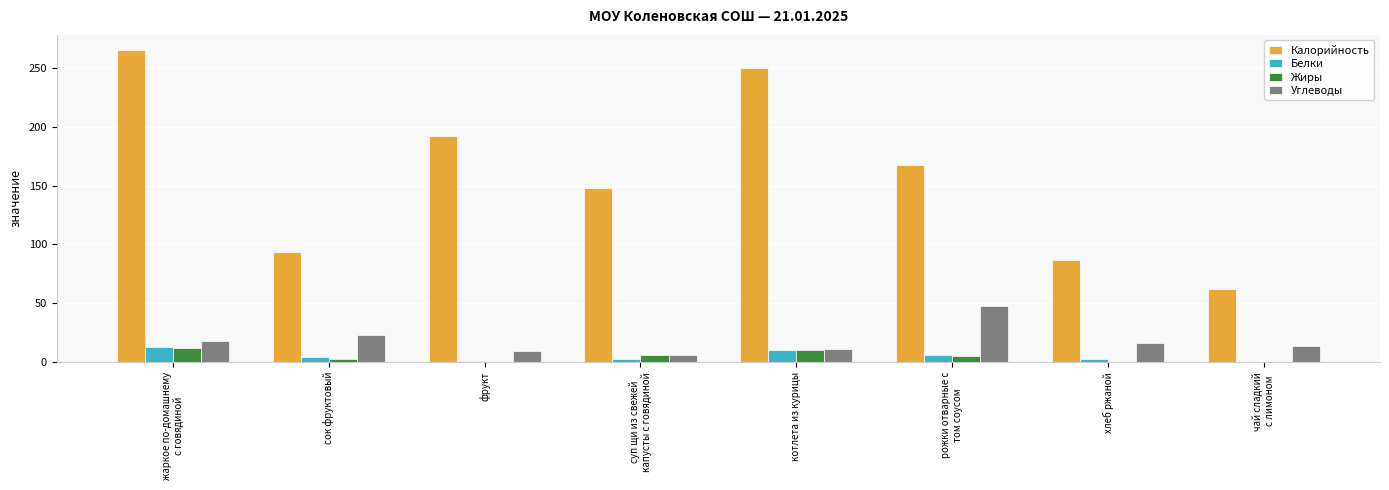

Is it true that Калорийность equals 168 at рожки отварные с
том соусом?

True